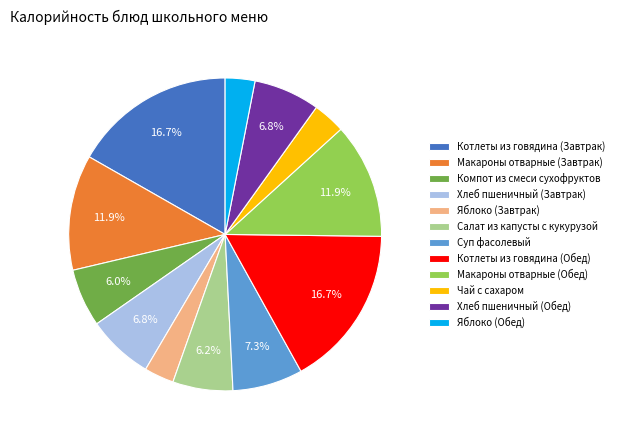

Does Суп фасолевый account for over 50% of the chart?

No